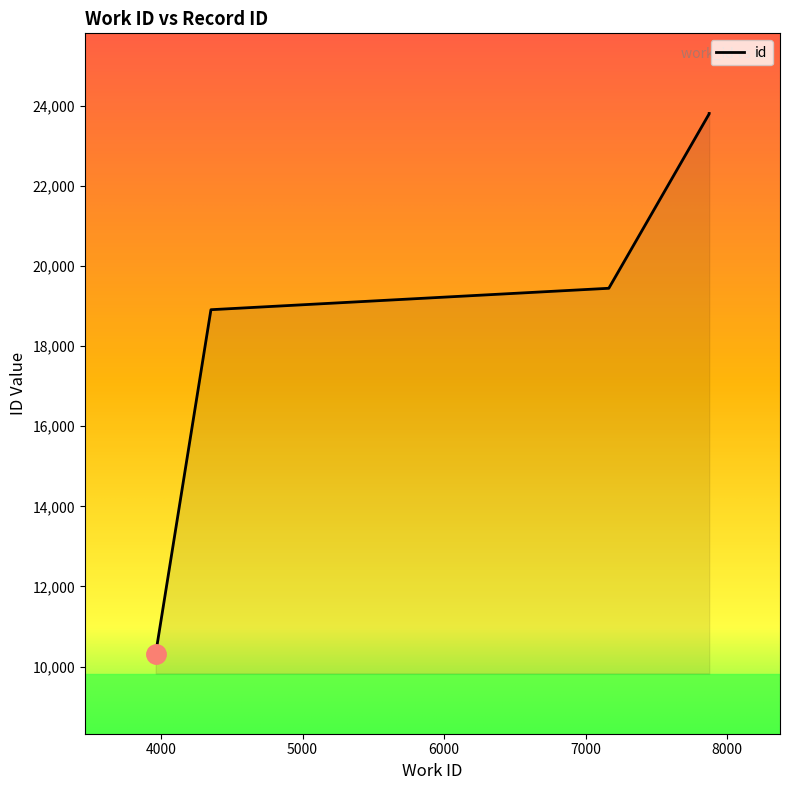

Reading left to right, what are all the values shown in this chart?

10324	18906	18907	19442	23797	23805